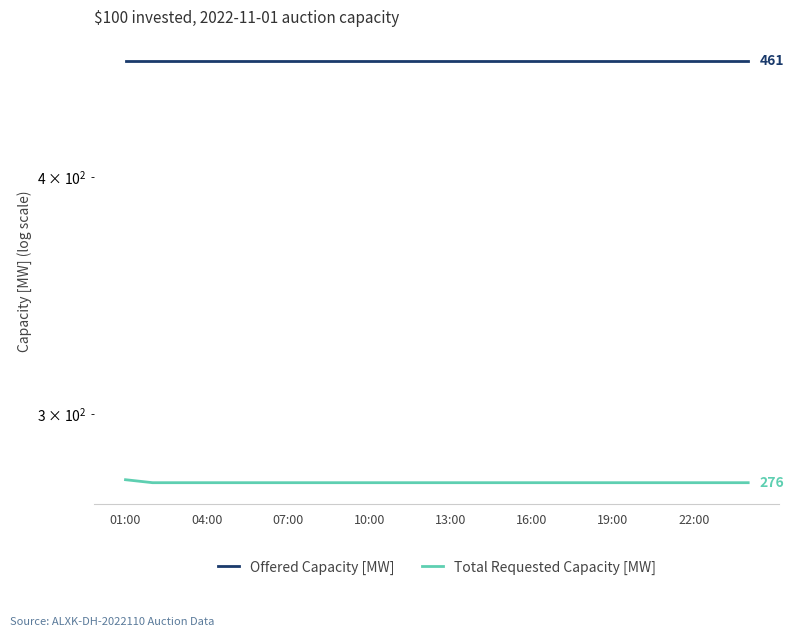

List the series in order of their overall mean, lowest first.

Total Requested Capacity [MW], Offered Capacity [MW]